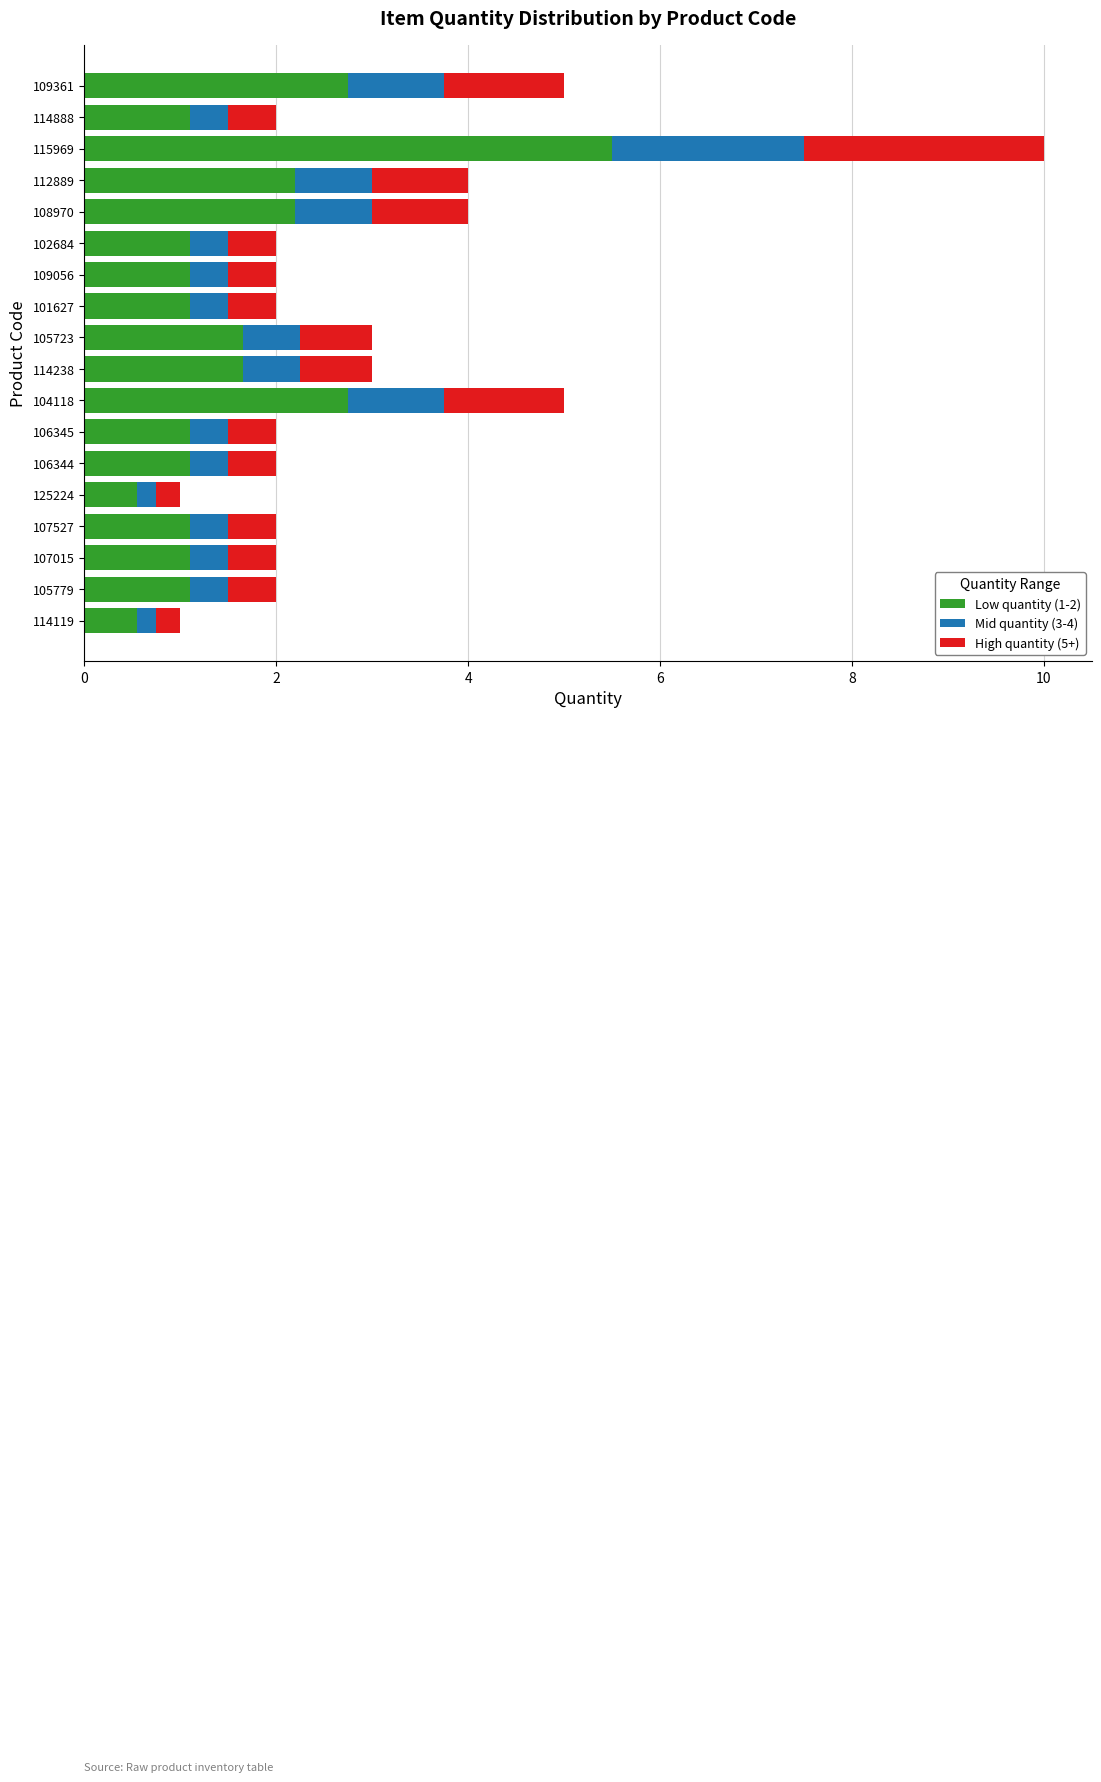

What is the lowest value of the Low quantity (1-2) series?

0.6